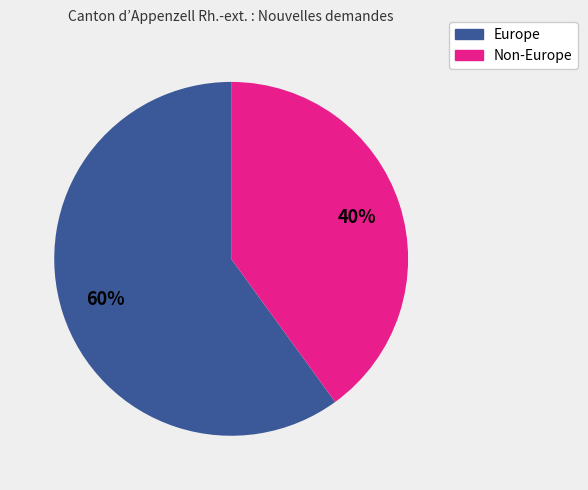

Is there a majority slice in this chart?

Yes